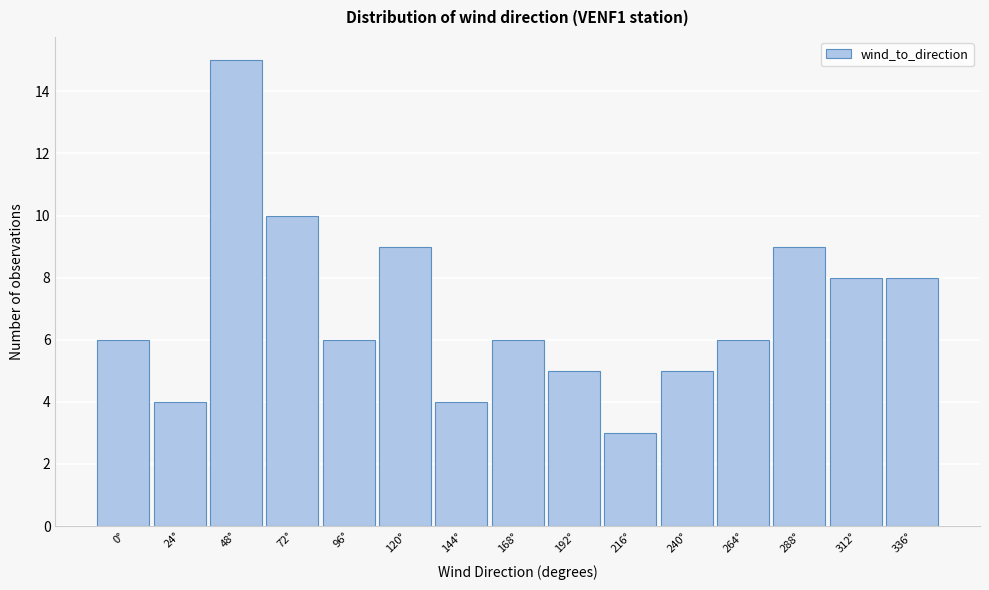

Reading left to right, list all the values displayed in this chart.

0°=6	24°=4	48°=15	72°=10	96°=6	120°=9	144°=4	168°=6	192°=5	216°=3	240°=5	264°=6	288°=9	312°=8	336°=8